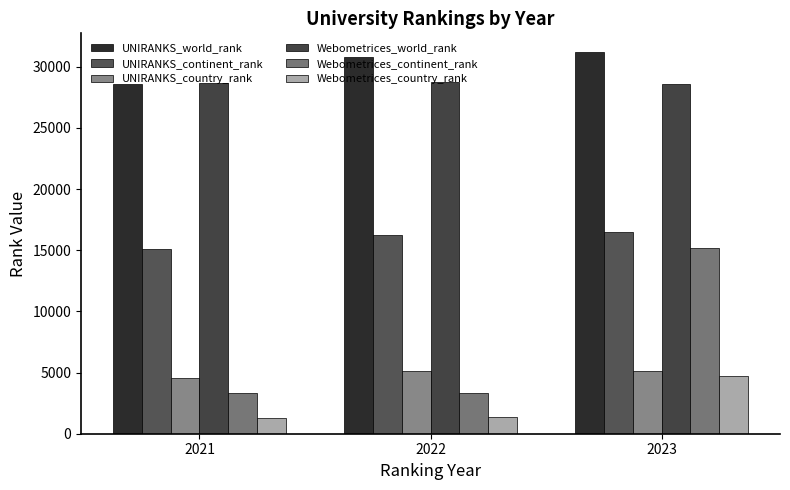

What is the value of the UNIRANKS_country_rank bar at the 3rd from the left?

5131